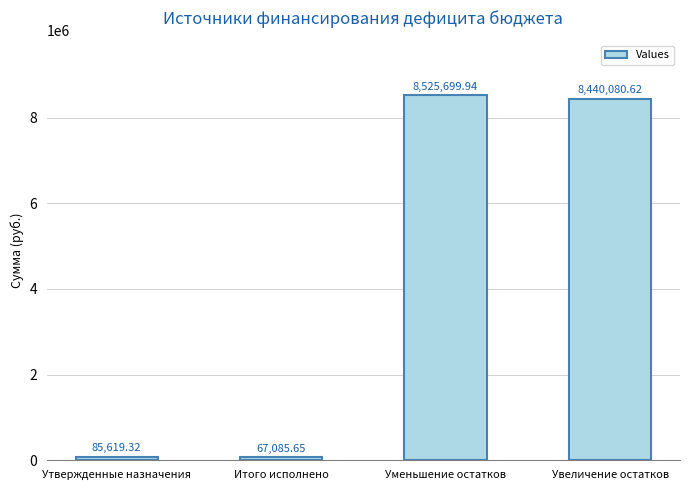

What is the difference between the second highest and second lowest values?

8354461.3